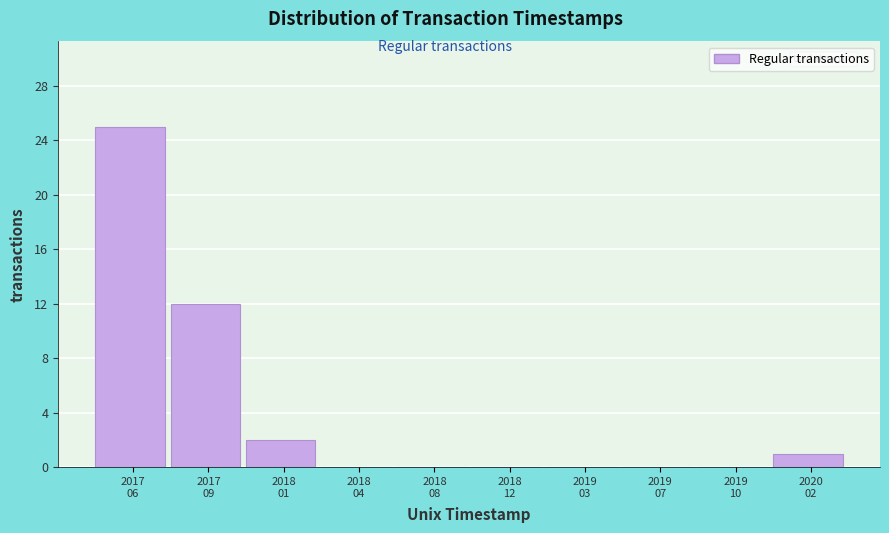

What is the sum of all values?

40